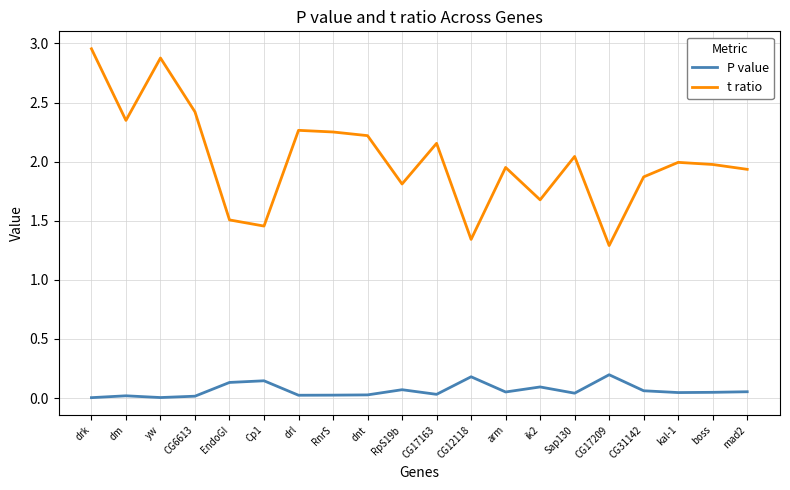

What is the difference between the highest and lowest values at CG17209?

1.1